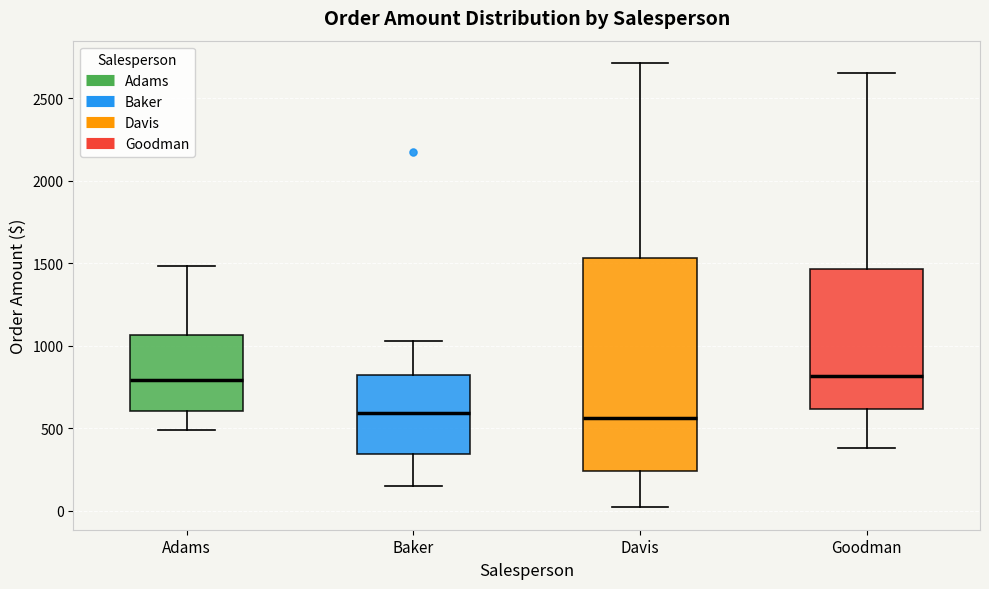

Comparing the boxes themselves (not the whiskers), which one is the tallest?

Davis